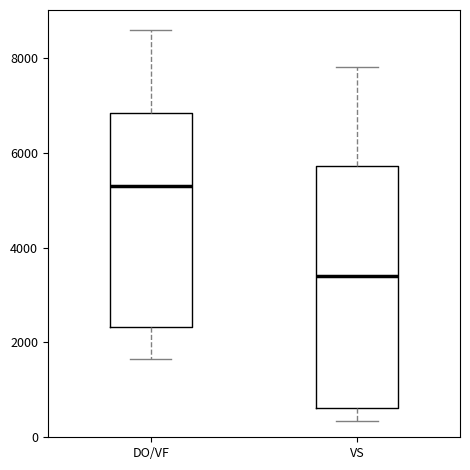

Which box's median line is the highest?

DO/VF